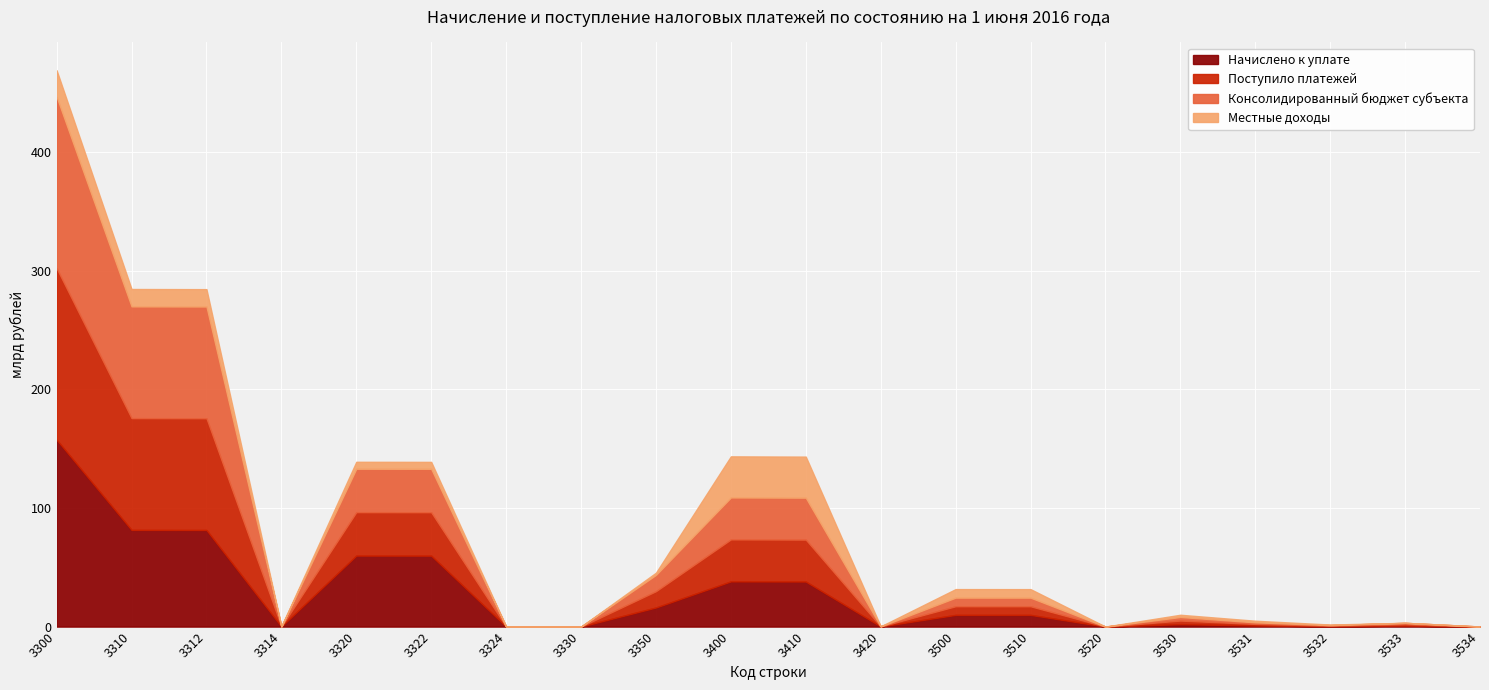

True or false: Начислено к уплате has more than 1 points higher than both neighbors.

True